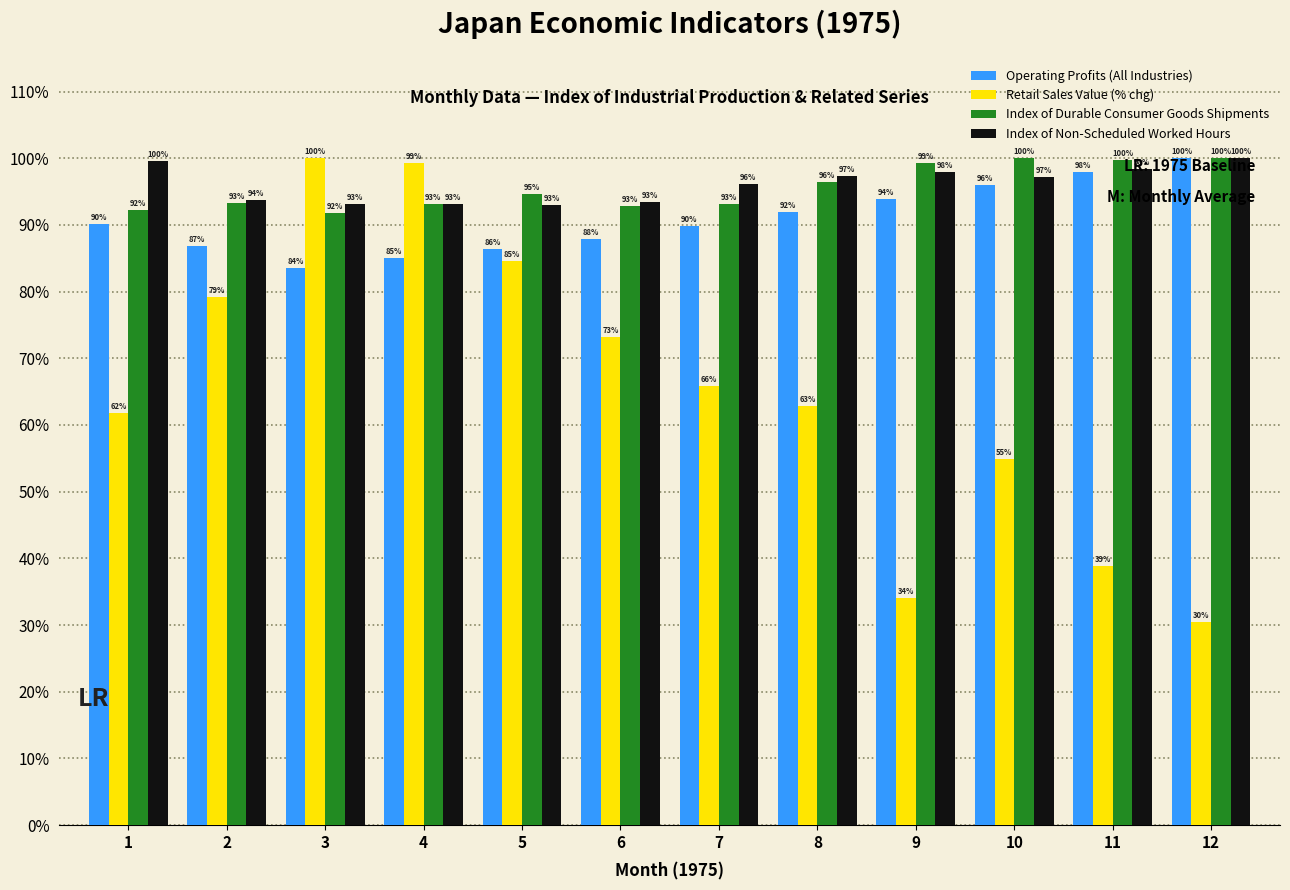

What are all the series names shown in the legend?

Operating Profits (All Industries), Retail Sales Value (% chg), Index of Durable Consumer Goods Shipments, Index of Non-Scheduled Worked Hours